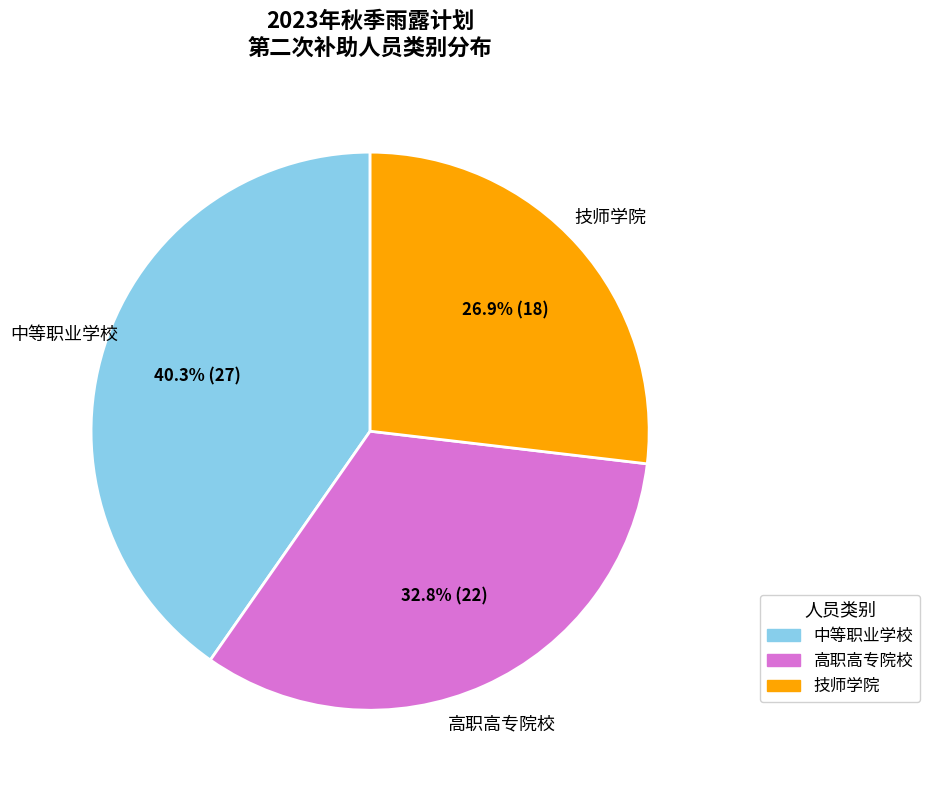

To the nearest percent, what is the difference between the 高职高专院校 and 技师学院 slice percentages?

6%